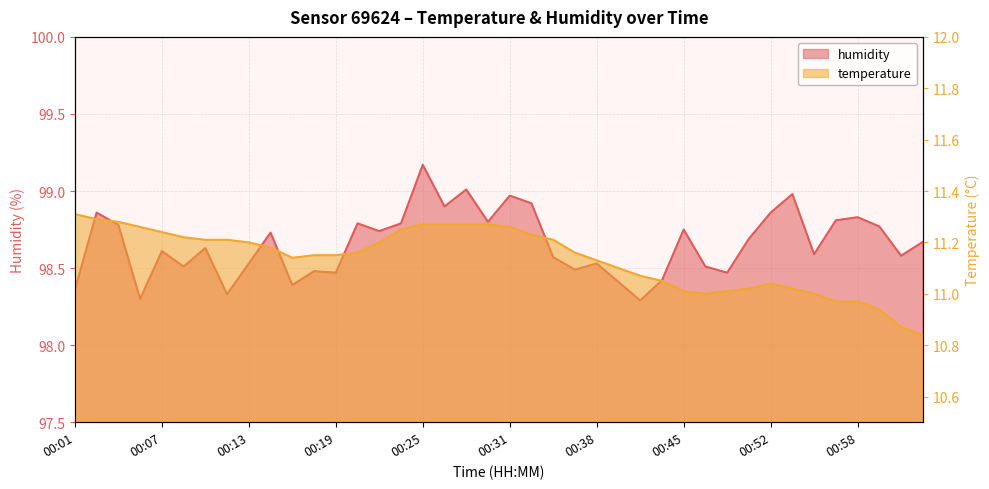

What is the maximum value for temperature?

11.3